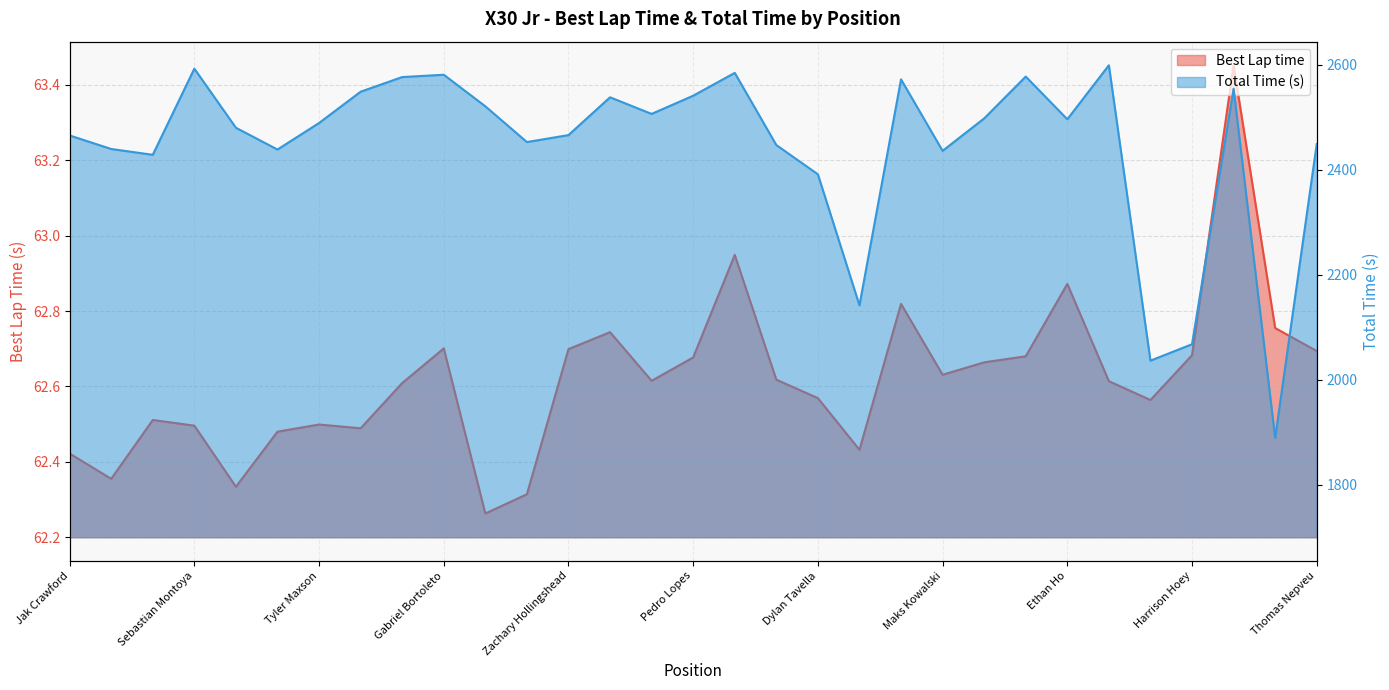

Which series has the widest spread of values?

Total Time (s)